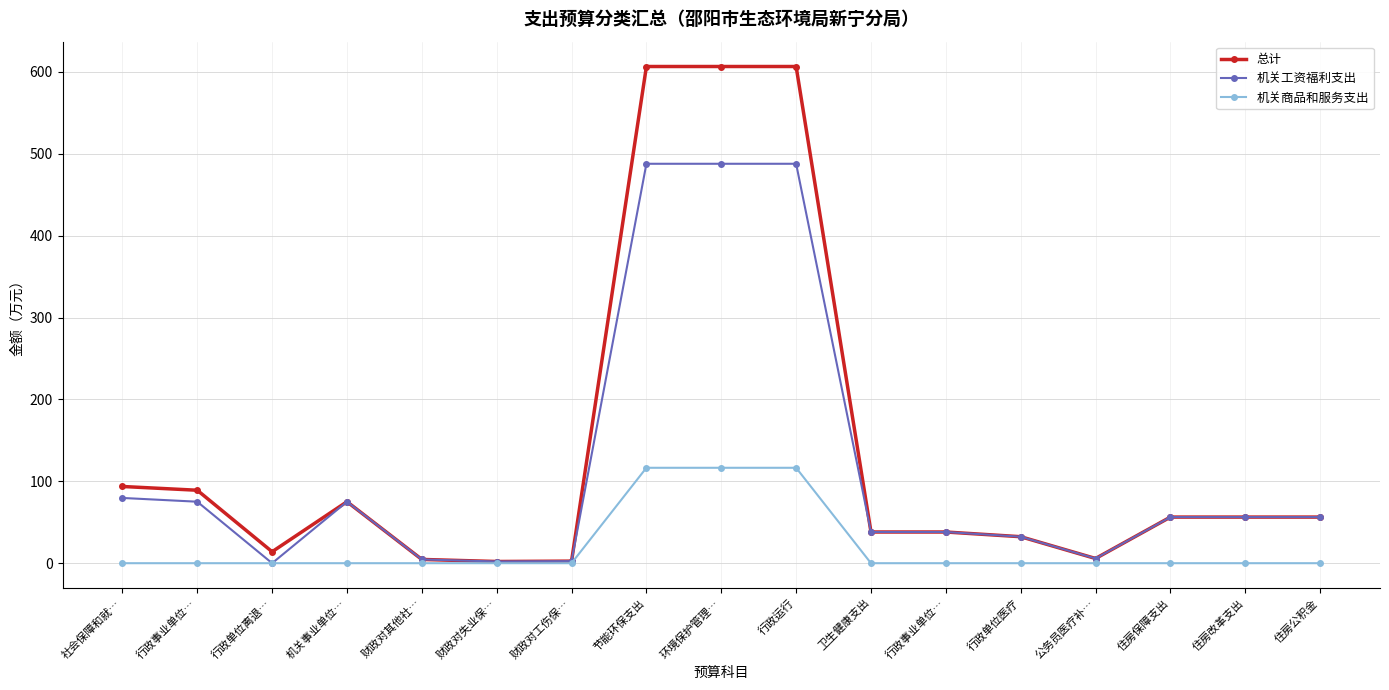

What are all the series names shown in the legend?

总计, 机关工资福利支出, 机关商品和服务支出